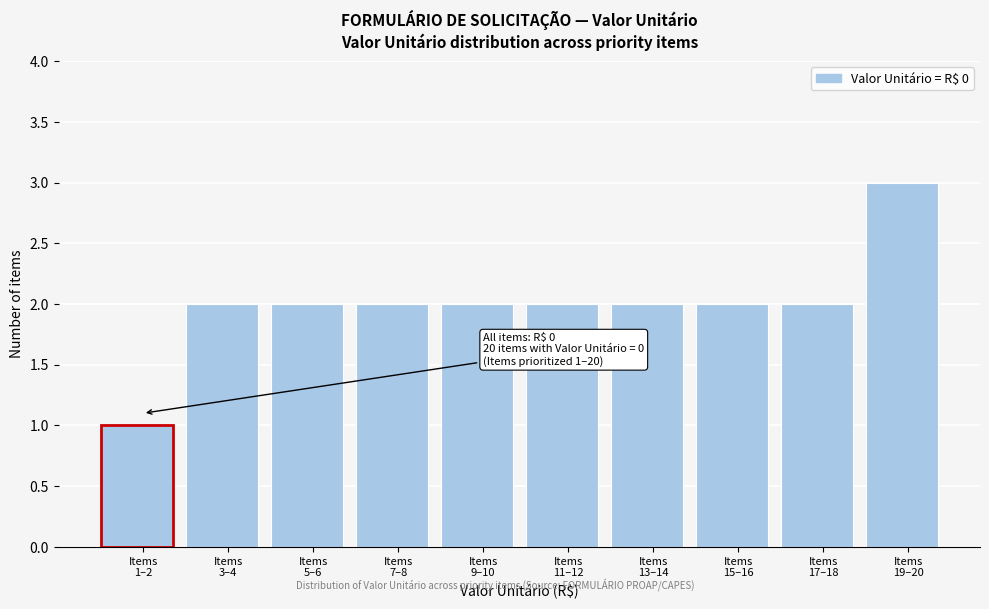

Reading right to left, what are all the values shown in this chart?

3	2	2	2	2	2	2	2	2	1